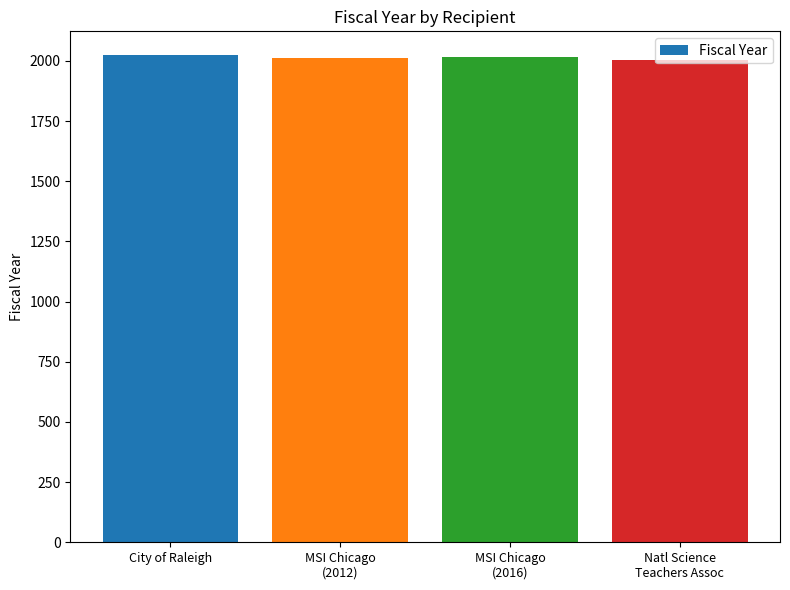

What is the maximum value shown in the chart?

2023